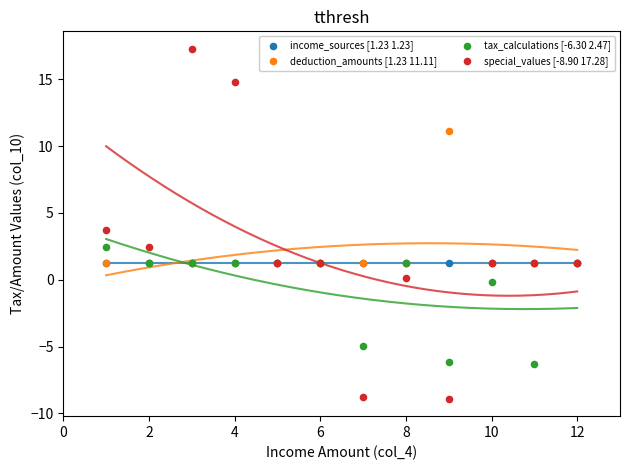

Which series contains the highest Y value?

special_values [-8.90 17.28]